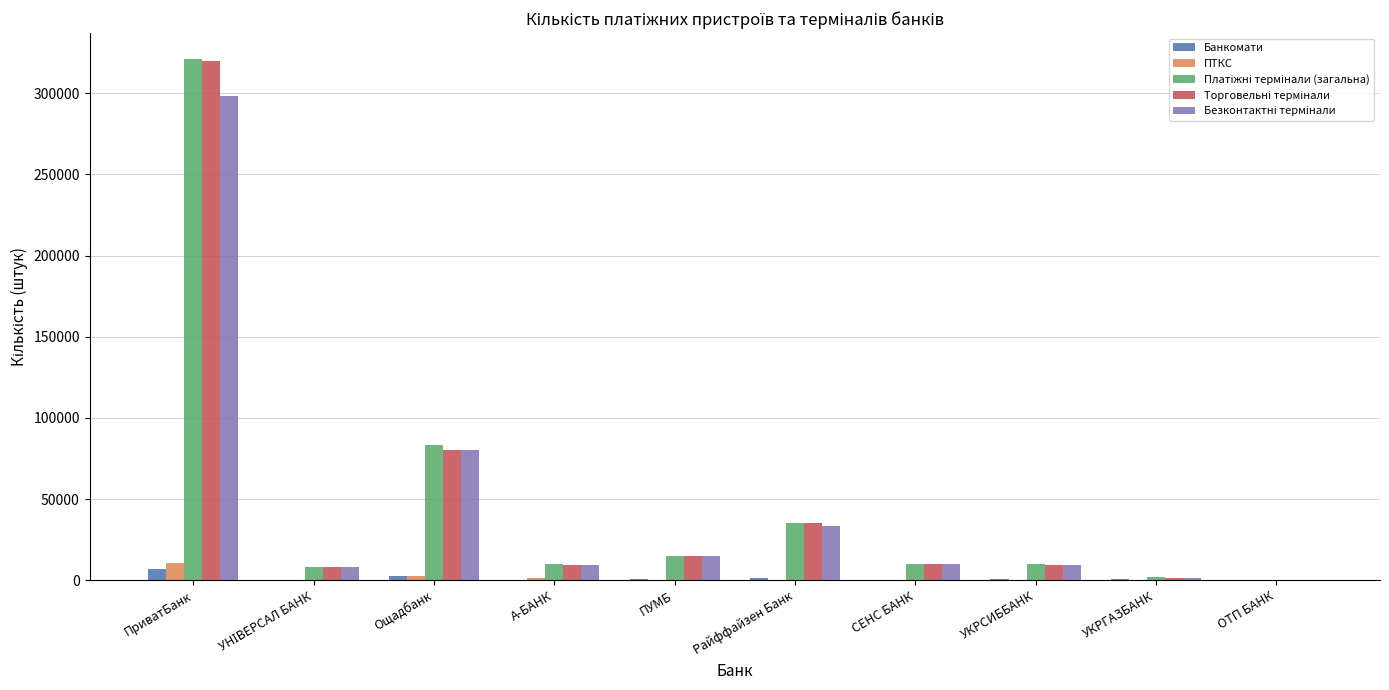

At which category does the chart reach its peak across all series?

ПриватБанк